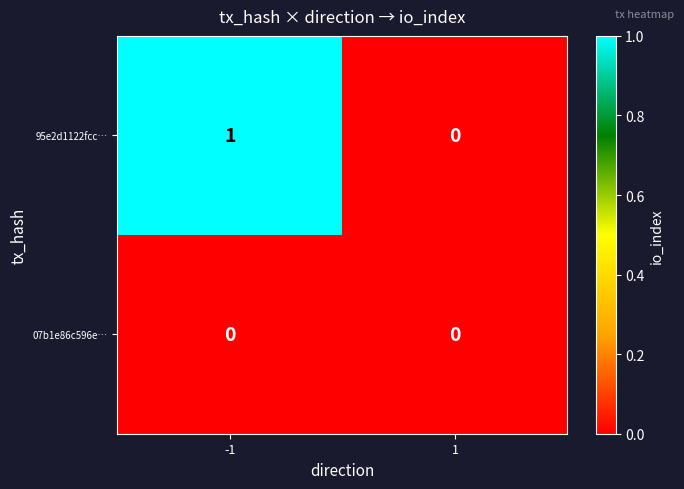

Reading left to right, list all the values displayed in this chart.

95e2d1122fcc…: -1=1	1=0
07b1e86c596e…: -1=0	1=0